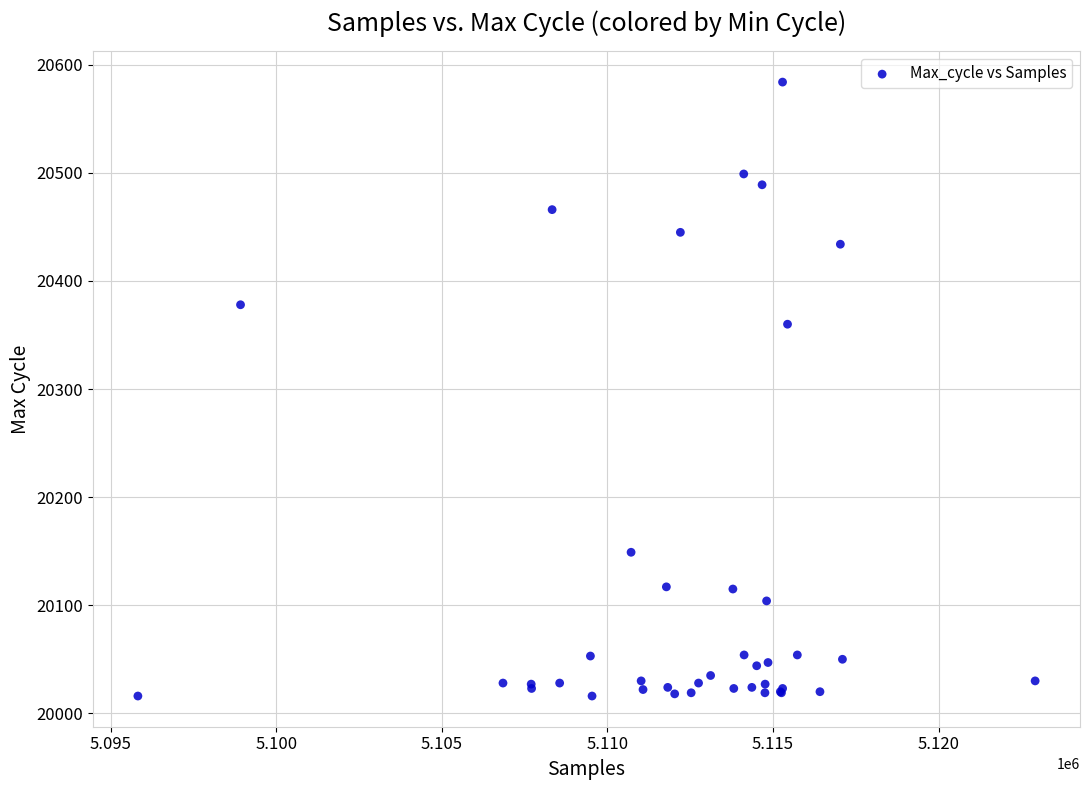

What Y value in the scatter plot is closest to 20300?

20360